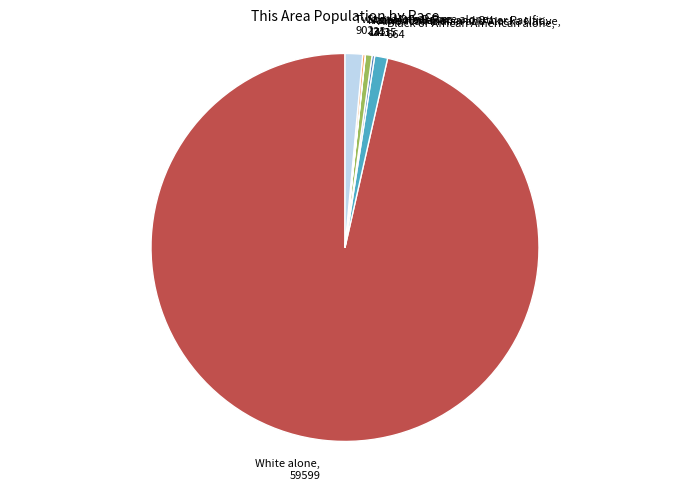

Which has a higher value, Two or More Races, 902 or White alone, 59599?

White alone, 59599